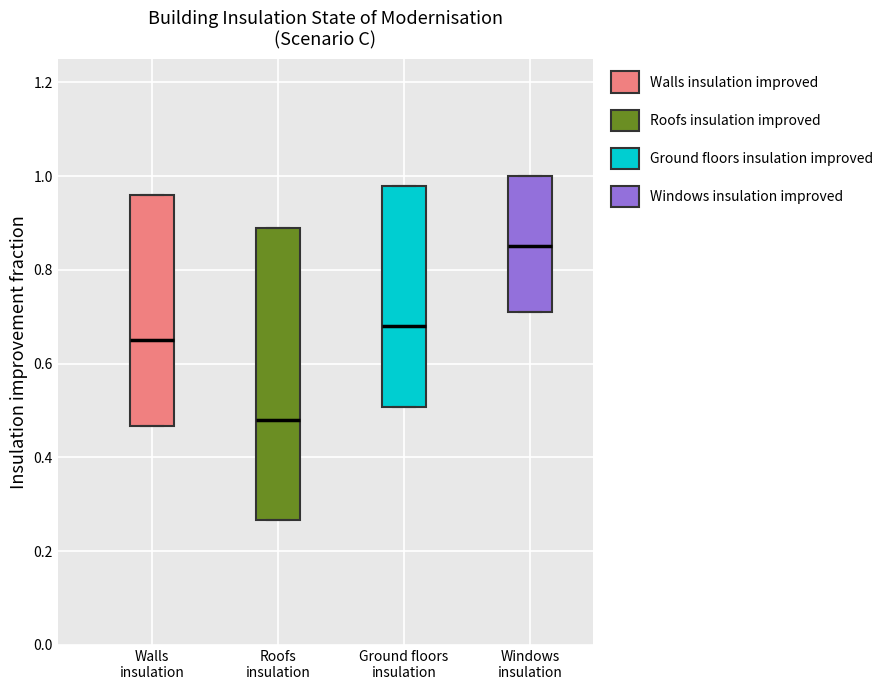

Reading left to right, transcribe this box plot: for each box, give where its median line is, the range the box spans, and where its two whiskers end, as read against the y-axis. The values are not printed on the chart, so give them approximately, as read against the axis.

Walls insulation: median 0.66, box 0.46 to 0.96, whiskers 0.46 to 0.96
Roofs insulation: median 0.48, box 0.26 to 0.90, whiskers 0.26 to 0.90
Ground floors insulation: median 0.68, box 0.50 to 0.98, whiskers 0.50 to 0.98
Windows insulation: median 0.86, box 0.72 to 1.00, whiskers 0.72 to 1.00